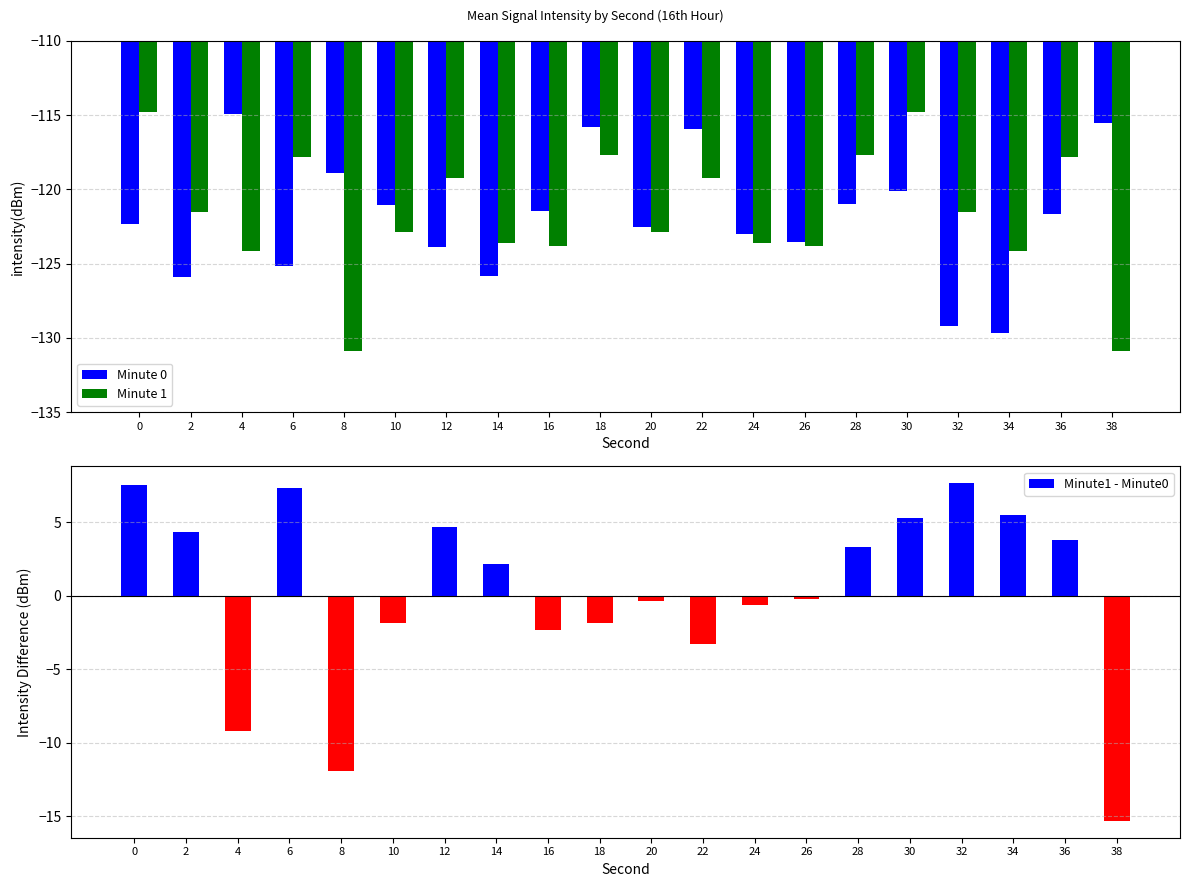

How many distinct data groups are displayed?

3